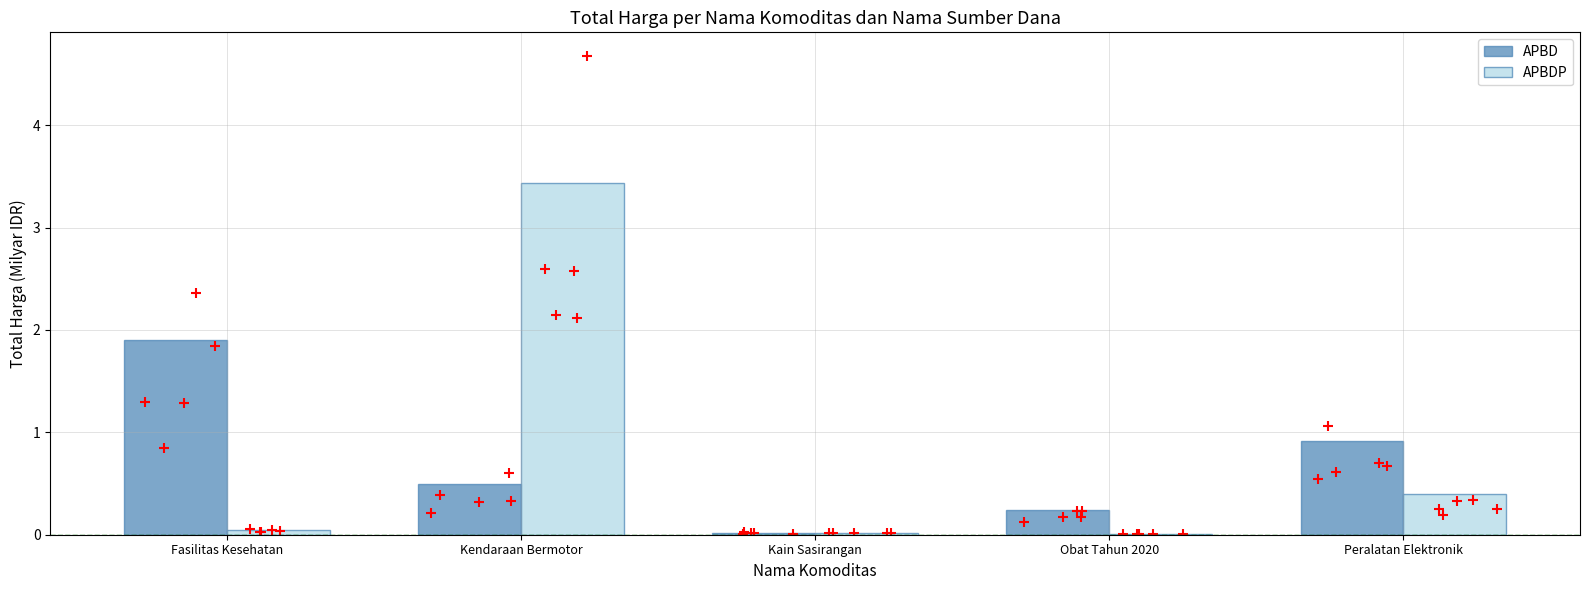

At how many categories does at least one series exceed 2?

1